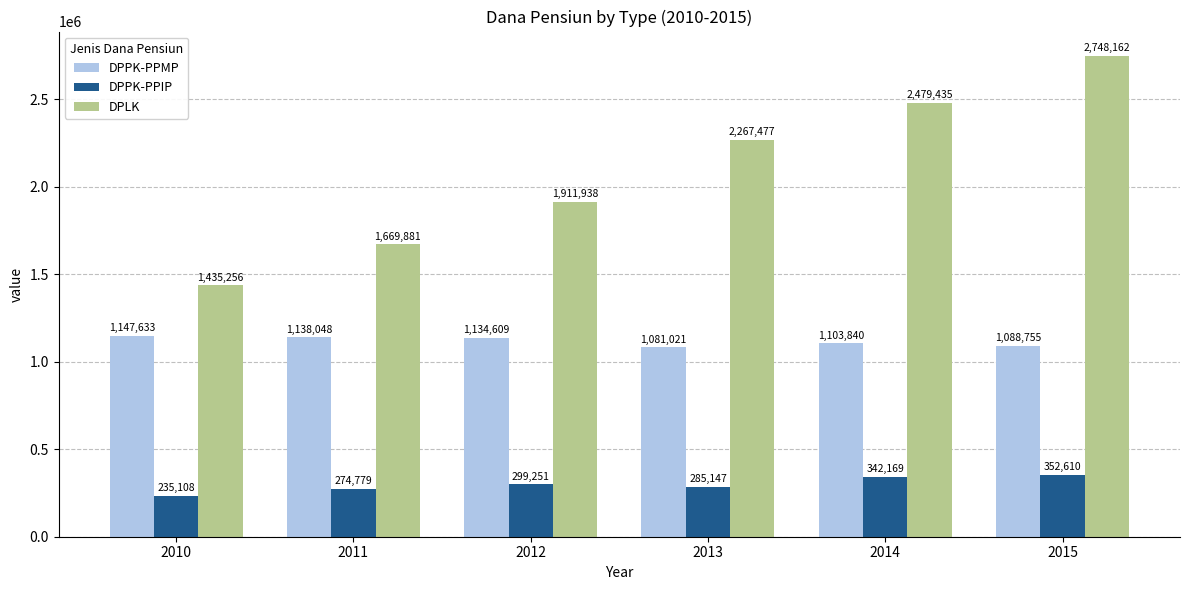

How many bars are there in each group?

3